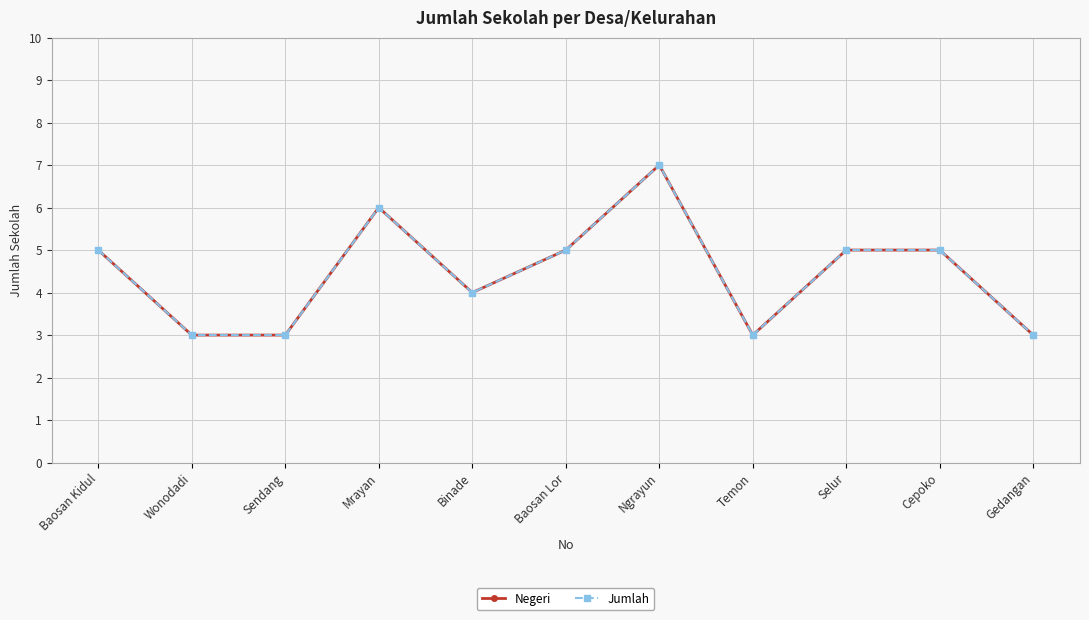

Is it true that Jumlah equals 5 at Cepoko?

True